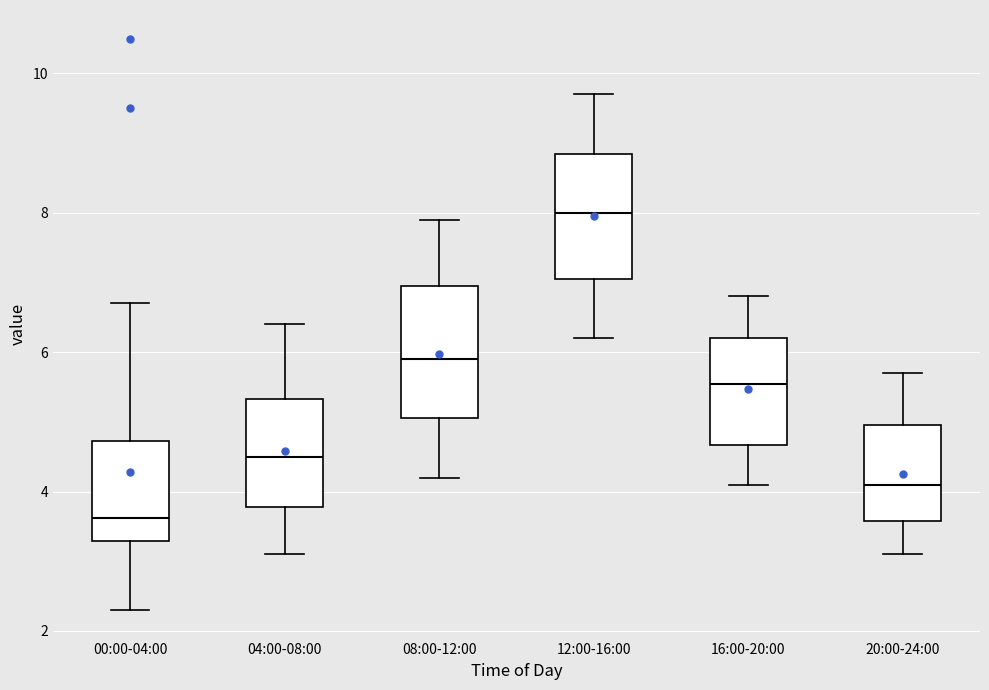

Where is the upper edge of the box for 00:00-04:00 on the y-axis? The values are not printed on the chart, so give them approximately, as read against the axis.

4.8